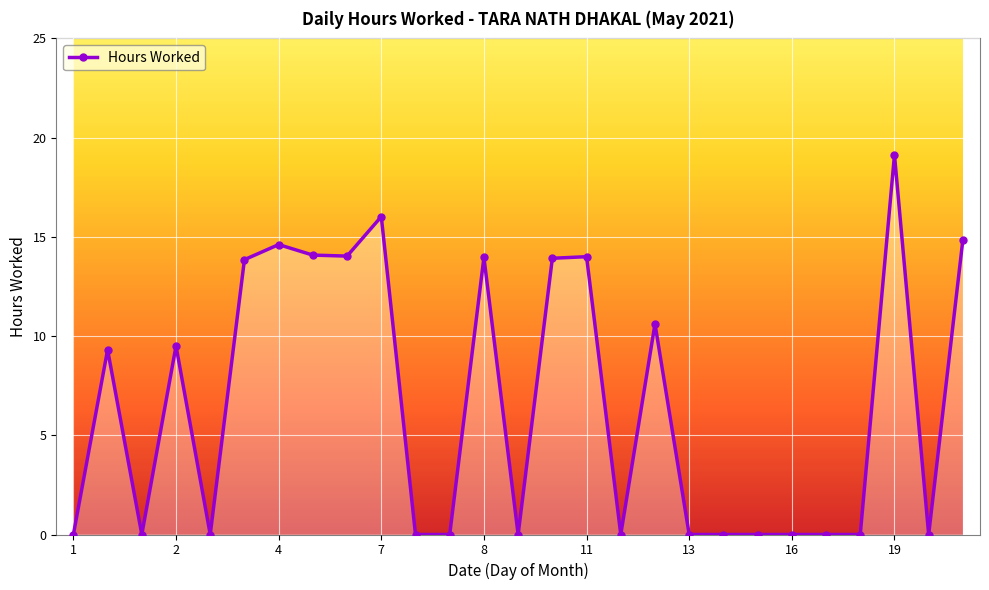

How many lines are shown in the chart?

1